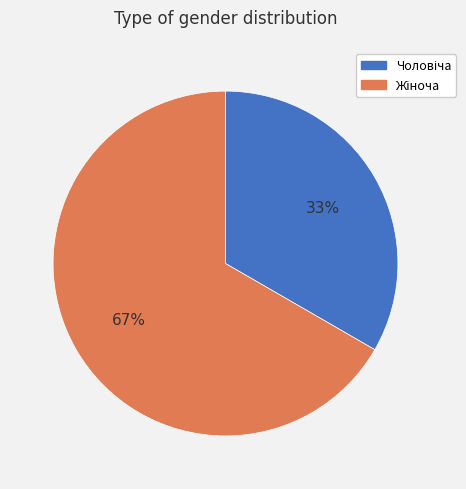

Is there any slice that represents more than half of the pie?

Yes